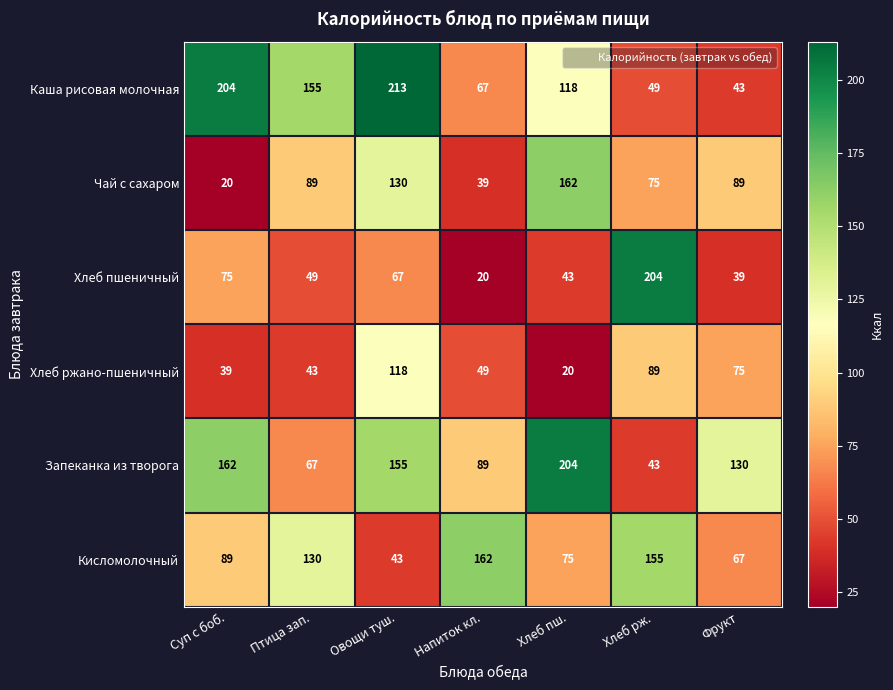

What is the difference between the maximum and minimum values in the Каша рисовая молочная series?

170